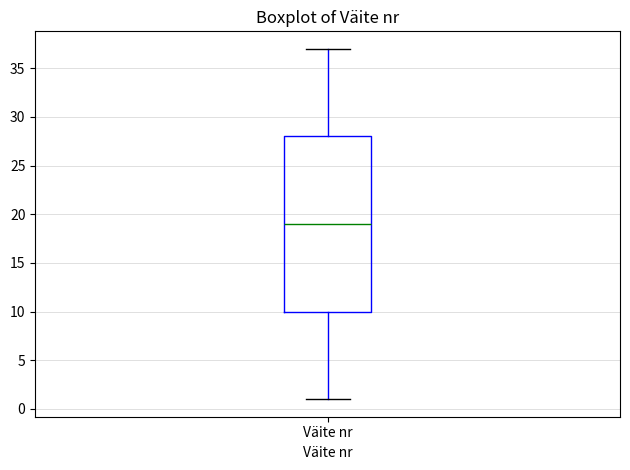

Where does the median line of the box for Väite nr sit on the y-axis? The values are not printed on the chart, so give them approximately, as read against the axis.

19